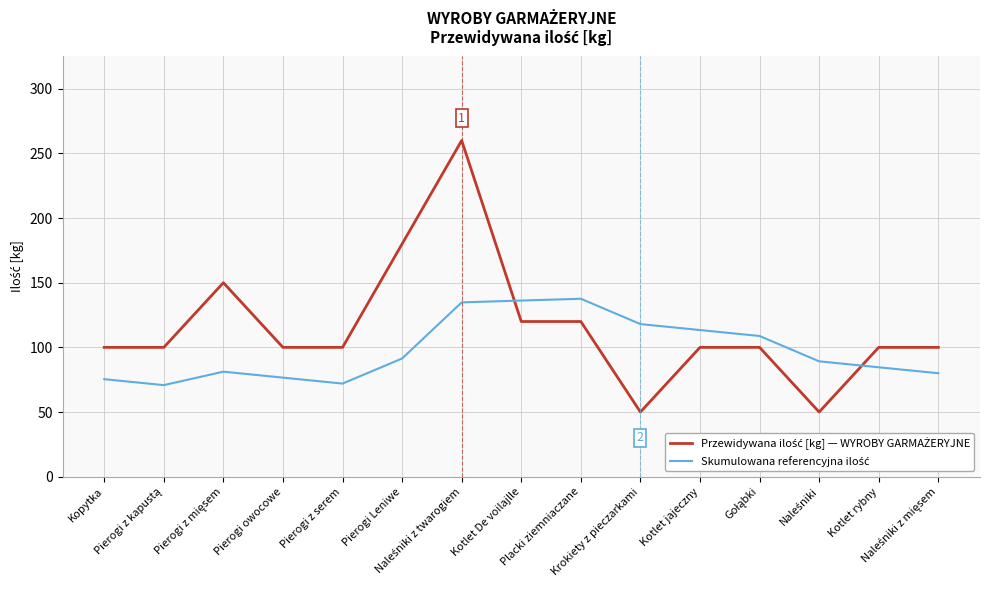

What is the minimum value shown in the chart?

50.0